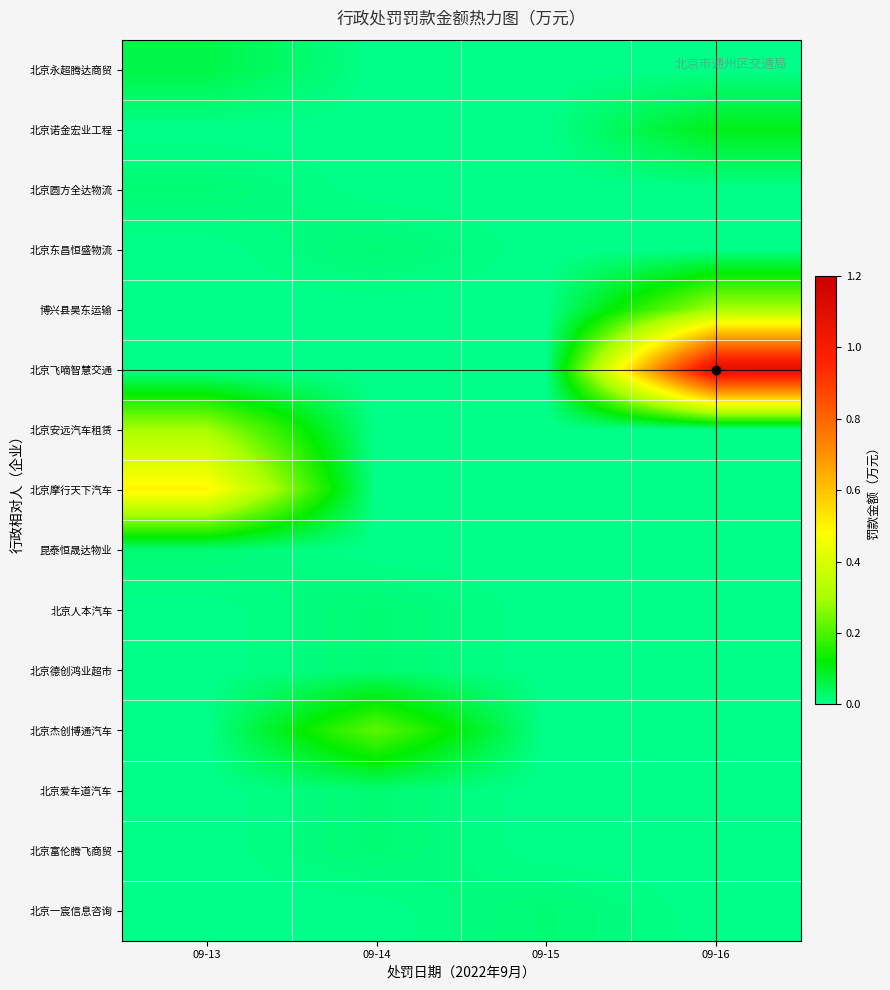

Reading left to right, what are all the values shown in this chart?

北京永超腾达商贸: 09-13=0.1	09-14=0.0	09-15=0.0	09-16=0.0
北京诺金宏业工程: 09-13=0.0	09-14=0.0	09-15=0.0	09-16=0.1
北京圆方全达物流: 09-13=0.0	09-14=0.0	09-15=0.0	09-16=0.0
北京东昌恒盛物流: 09-13=0.0	09-14=0.0	09-15=0.0	09-16=0.0
博兴县昊东运输: 09-13=0.0	09-14=0.0	09-15=0.0	09-16=0.3
北京飞嘀智慧交通: 09-13=0.0	09-14=0.0	09-15=0.0	09-16=1.1
北京安远汽车租赁: 09-13=0.3	09-14=0.0	09-15=0.0	09-16=0.0
北京摩行天下汽车: 09-13=0.5	09-14=0.0	09-15=0.0	09-16=0.0
昆泰恒晟达物业: 09-13=0.0	09-14=0.0	09-15=0.0	09-16=0.0
北京人本汽车: 09-13=0.0	09-14=0.0	09-15=0.0	09-16=0.0
北京德创鸿业超市: 09-13=0.0	09-14=0.0	09-15=0.0	09-16=0.0
北京杰创博通汽车: 09-13=0.0	09-14=0.2	09-15=0.0	09-16=0.0
北京爱车道汽车: 09-13=0.0	09-14=0.0	09-15=0.0	09-16=0.0
北京富伦腾飞商贸: 09-13=0.0	09-14=0.0	09-15=0.0	09-16=0.0
北京一宸信息咨询: 09-13=0.0	09-14=0.0	09-15=0.0	09-16=0.0